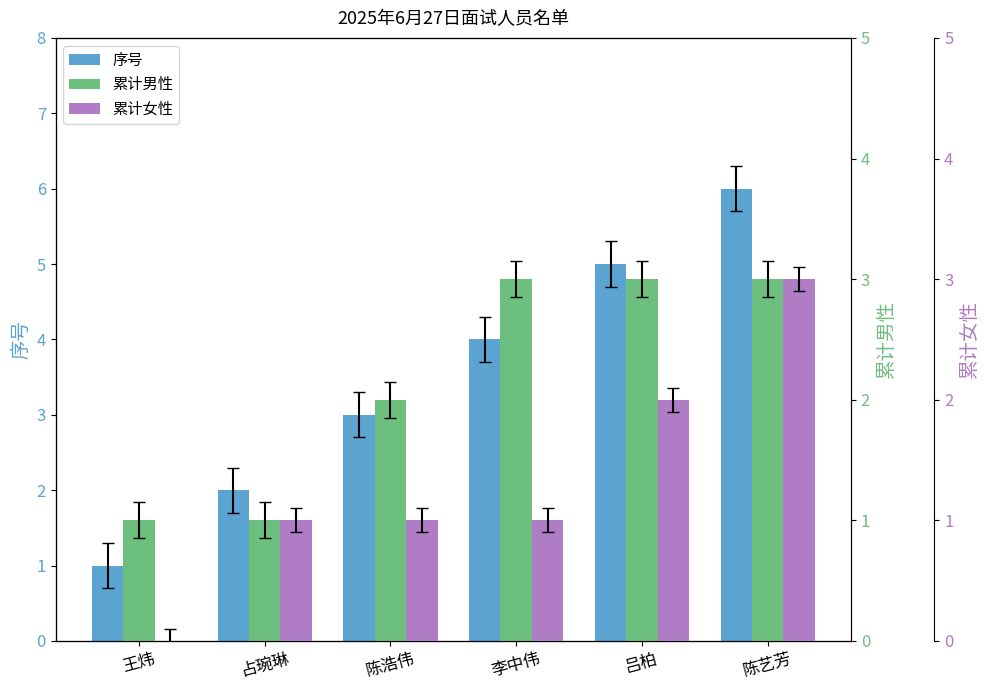

Is it true that 累计女性 equals 2 at 李中伟?

False